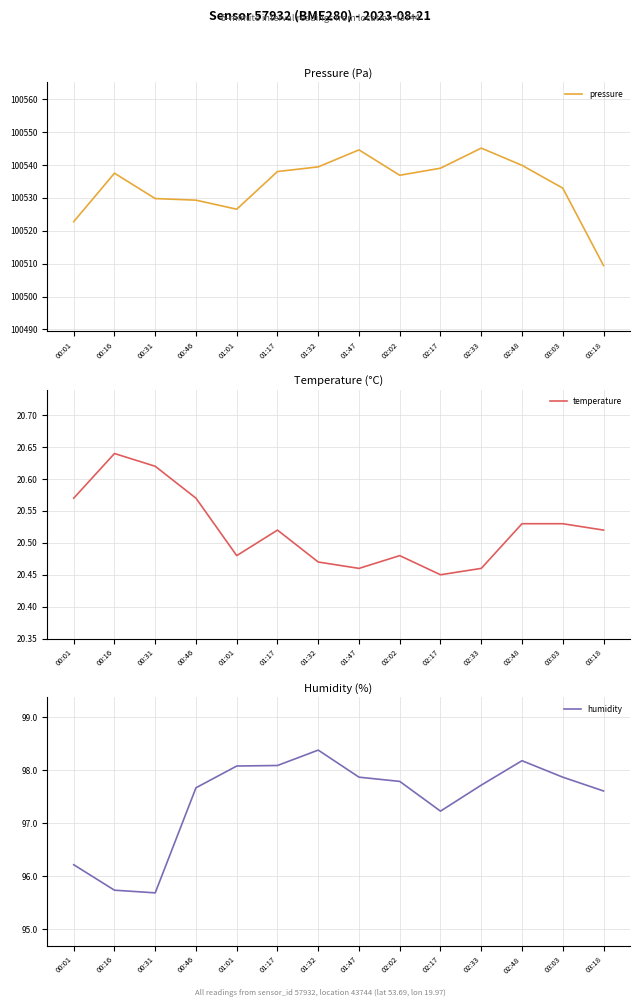

At which label does temperature reach its minimum?

02:17